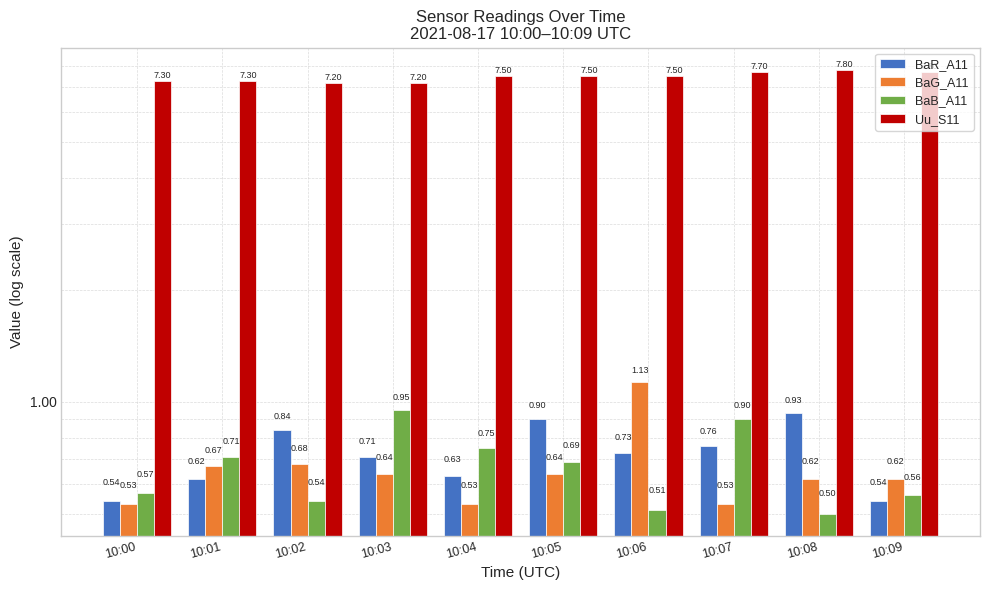

Is the value of BaB_A11 at 10:08 greater than the value of Uu_S11 at 10:00?

No